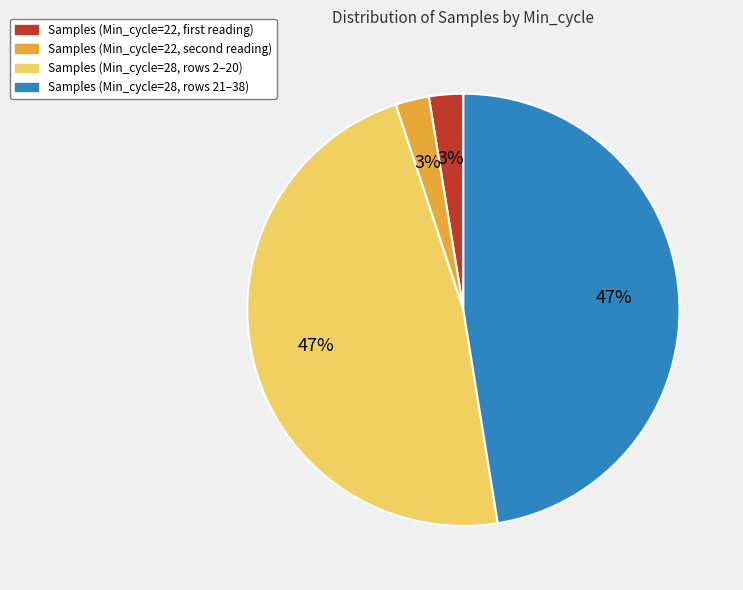

Is the sum of Samples (Min_cycle=28, rows 2–20) and Samples (Min_cycle=28, rows 21–38) greater than half?

Yes